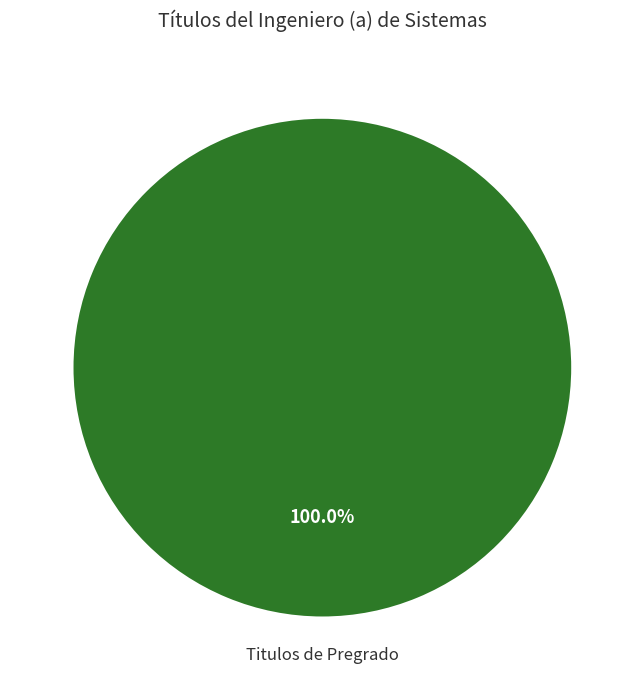

Does any single category account for the majority?

Yes